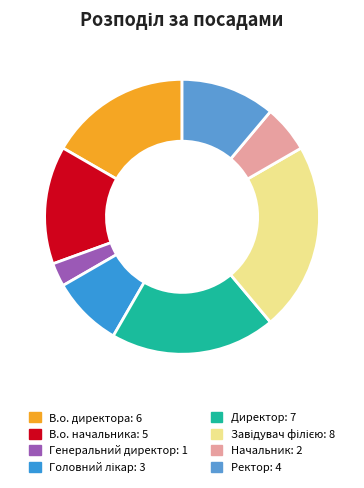

To the nearest percent, what portion does В.о. начальника represent?

14%